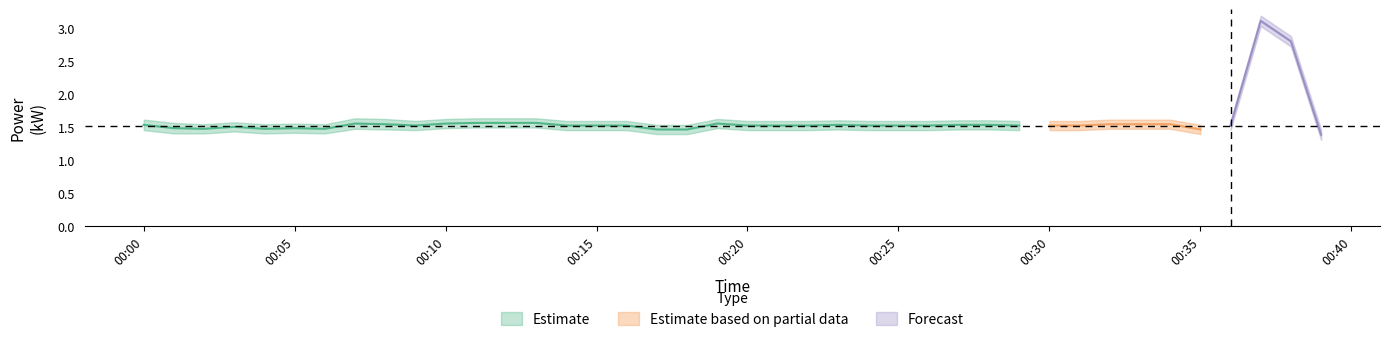

Reading right to left, extract all data points from this chart.

power_mean: 2022-04-03T00:39:00=1.4	2022-04-03T00:38:00=2.8	2022-04-03T00:37:00=3.1	2022-04-03T00:36:00=1.5	2022-04-03T00:35:00=1.5	2022-04-03T00:34:00=1.6	2022-04-03T00:33:00=1.6	2022-04-03T00:32:00=1.6	2022-04-03T00:31:00=1.5	2022-04-03T00:30:00=1.5	2022-04-03T00:29:00=1.5	2022-04-03T00:28:00=1.5	2022-04-03T00:27:00=1.5	2022-04-03T00:26:00=1.5	2022-04-03T00:25:00=1.5	2022-04-03T00:24:00=1.5	2022-04-03T00:23:00=1.5	2022-04-03T00:22:00=1.5	2022-04-03T00:21:00=1.5	2022-04-03T00:20:00=1.5	2022-04-03T00:19:00=1.6	2022-04-03T00:18:00=1.5	2022-04-03T00:17:00=1.5	2022-04-03T00:16:00=1.5	2022-04-03T00:15:00=1.5	2022-04-03T00:14:00=1.5	2022-04-03T00:13:00=1.6	2022-04-03T00:12:00=1.6	2022-04-03T00:11:00=1.6	2022-04-03T00:10:00=1.6	2022-04-03T00:09:00=1.5	2022-04-03T00:08:00=1.6	2022-04-03T00:07:00=1.6	2022-04-03T00:06:00=1.5	2022-04-03T00:05:00=1.5	2022-04-03T00:04:00=1.5	2022-04-03T00:03:00=1.5	2022-04-03T00:02:00=1.5	2022-04-03T00:01:00=1.5	2022-04-03T00:00:00=1.5
power_upper: 2022-04-03T00:39:00=1.5	2022-04-03T00:38:00=2.9	2022-04-03T00:37:00=3.2	2022-04-03T00:36:00=1.6	2022-04-03T00:35:00=1.5	2022-04-03T00:34:00=1.6	2022-04-03T00:33:00=1.6	2022-04-03T00:32:00=1.6	2022-04-03T00:31:00=1.6	2022-04-03T00:30:00=1.6	2022-04-03T00:29:00=1.6	2022-04-03T00:28:00=1.6	2022-04-03T00:27:00=1.6	2022-04-03T00:26:00=1.6	2022-04-03T00:25:00=1.6	2022-04-03T00:24:00=1.6	2022-04-03T00:23:00=1.6	2022-04-03T00:22:00=1.6	2022-04-03T00:21:00=1.6	2022-04-03T00:20:00=1.6	2022-04-03T00:19:00=1.6	2022-04-03T00:18:00=1.5	2022-04-03T00:17:00=1.5	2022-04-03T00:16:00=1.6	2022-04-03T00:15:00=1.6	2022-04-03T00:14:00=1.6	2022-04-03T00:13:00=1.6	2022-04-03T00:12:00=1.6	2022-04-03T00:11:00=1.6	2022-04-03T00:10:00=1.6	2022-04-03T00:09:00=1.6	2022-04-03T00:08:00=1.6	2022-04-03T00:07:00=1.6	2022-04-03T00:06:00=1.6	2022-04-03T00:05:00=1.6	2022-04-03T00:04:00=1.6	2022-04-03T00:03:00=1.6	2022-04-03T00:02:00=1.6	2022-04-03T00:01:00=1.6	2022-04-03T00:00:00=1.6
power_lower: 2022-04-03T00:39:00=1.3	2022-04-03T00:38:00=2.7	2022-04-03T00:37:00=3.0	2022-04-03T00:36:00=1.5	2022-04-03T00:35:00=1.4	2022-04-03T00:34:00=1.5	2022-04-03T00:33:00=1.5	2022-04-03T00:32:00=1.5	2022-04-03T00:31:00=1.5	2022-04-03T00:30:00=1.5	2022-04-03T00:29:00=1.5	2022-04-03T00:28:00=1.5	2022-04-03T00:27:00=1.5	2022-04-03T00:26:00=1.5	2022-04-03T00:25:00=1.5	2022-04-03T00:24:00=1.5	2022-04-03T00:23:00=1.5	2022-04-03T00:22:00=1.5	2022-04-03T00:21:00=1.5	2022-04-03T00:20:00=1.5	2022-04-03T00:19:00=1.5	2022-04-03T00:18:00=1.4	2022-04-03T00:17:00=1.4	2022-04-03T00:16:00=1.5	2022-04-03T00:15:00=1.5	2022-04-03T00:14:00=1.5	2022-04-03T00:13:00=1.5	2022-04-03T00:12:00=1.5	2022-04-03T00:11:00=1.5	2022-04-03T00:10:00=1.5	2022-04-03T00:09:00=1.5	2022-04-03T00:08:00=1.5	2022-04-03T00:07:00=1.5	2022-04-03T00:06:00=1.4	2022-04-03T00:05:00=1.4	2022-04-03T00:04:00=1.4	2022-04-03T00:03:00=1.4	2022-04-03T00:02:00=1.4	2022-04-03T00:01:00=1.4	2022-04-03T00:00:00=1.5